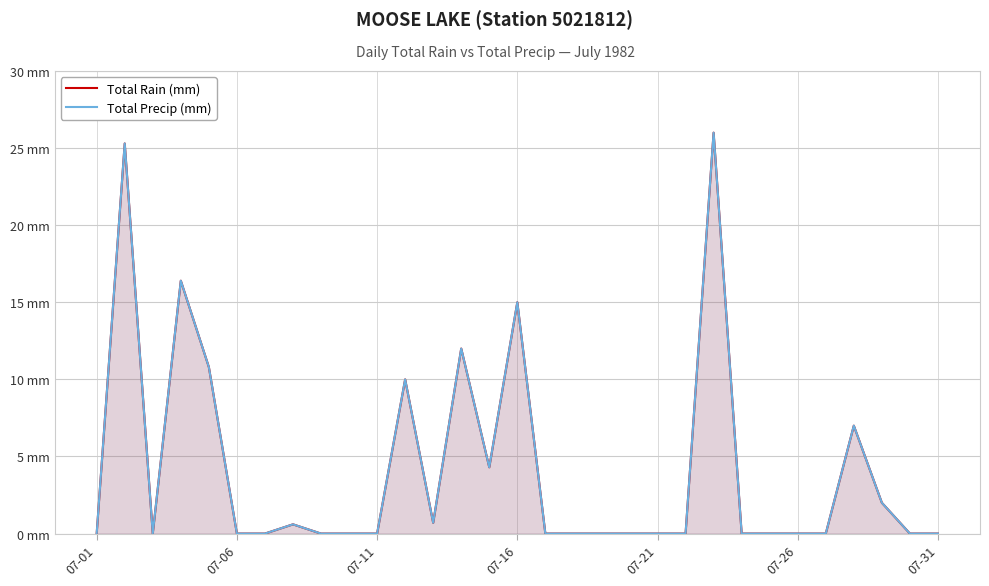

Reading left to right, transcribe all the data shown in this chart.

Total Rain (mm): 0.0	25.3	0.0	16.4	10.8	0.0	0.0	0.6	0.0	0.0	0.0	10.0	0.7	12.0	4.3	15.0	0.0	0.0	0.0	0.0	0.0	0.0	26.0	0.0	0.0	0.0	0.0	7.0	2.0	0.0	0.0
Total Precip (mm): 0.0	25.3	0.0	16.4	10.8	0.0	0.0	0.6	0.0	0.0	0.0	10.0	0.7	12.0	4.3	15.0	0.0	0.0	0.0	0.0	0.0	0.0	26.0	0.0	0.0	0.0	0.0	7.0	2.0	0.0	0.0